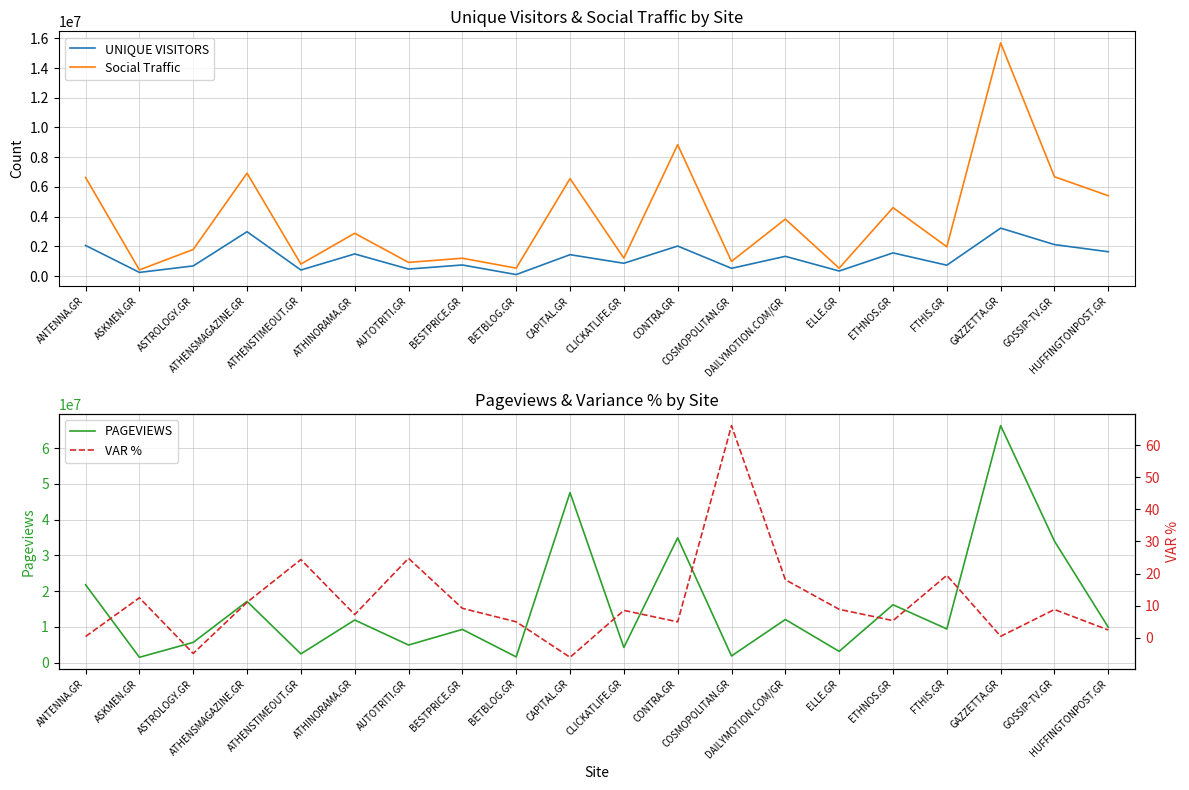

Which category has the highest value in the UNIQUE VISITORS series?

GAZZETTA.GR